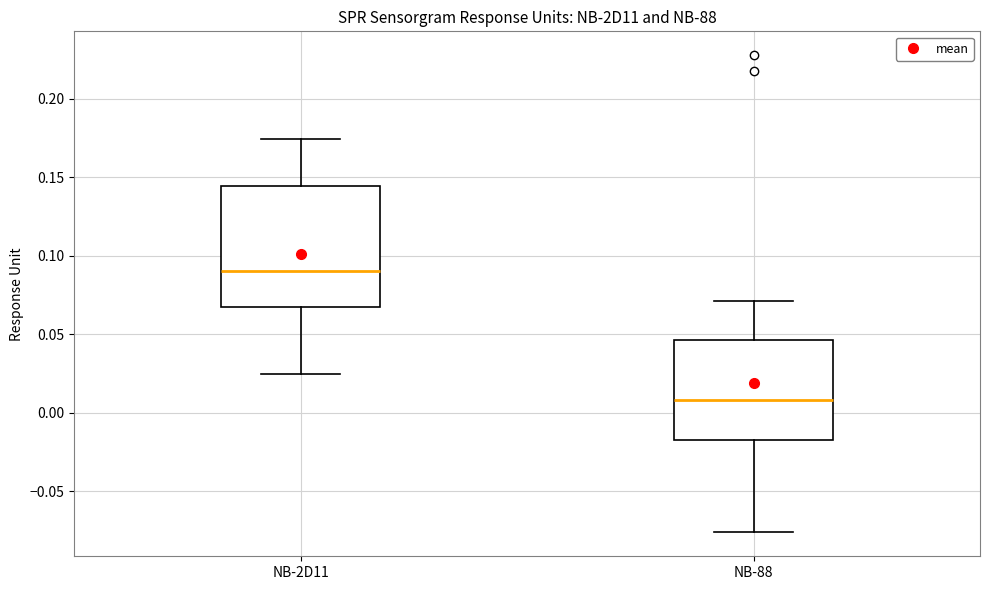

Where is the lower edge of the box for NB-88 on the y-axis? The values are not printed on the chart, so give them approximately, as read against the axis.

-0.020